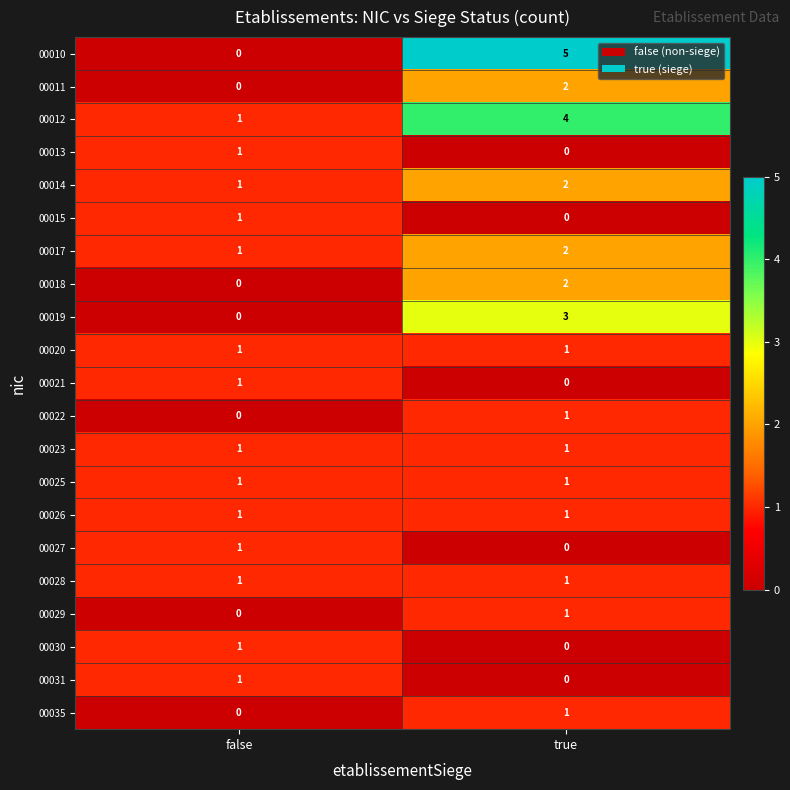

At which category does the chart reach its peak across all series?

true